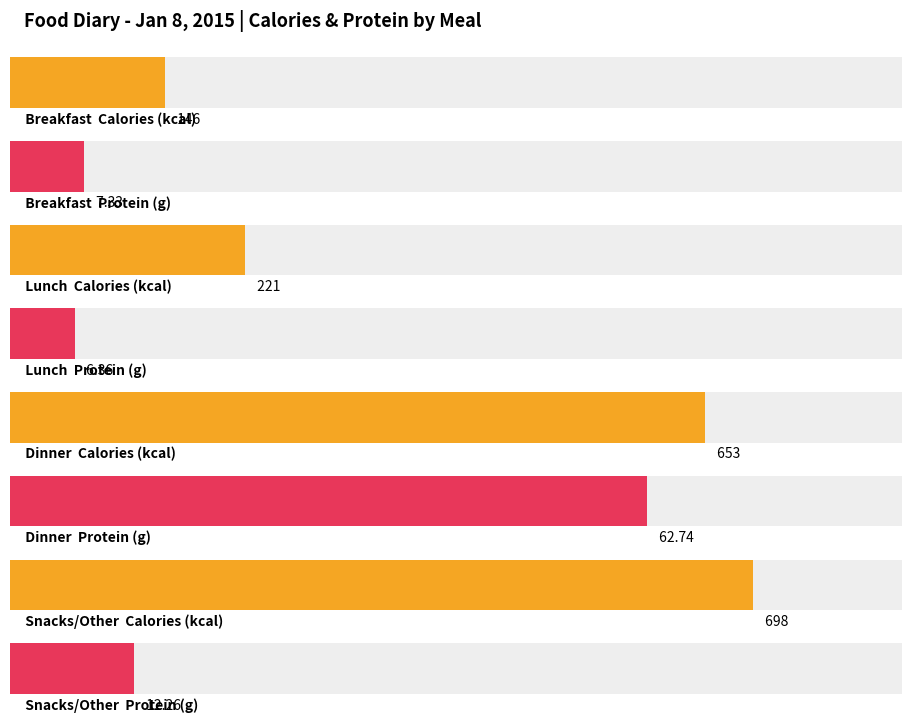

The Prot (g) series shows 12.3 at Snacks/Other. True or false?

True